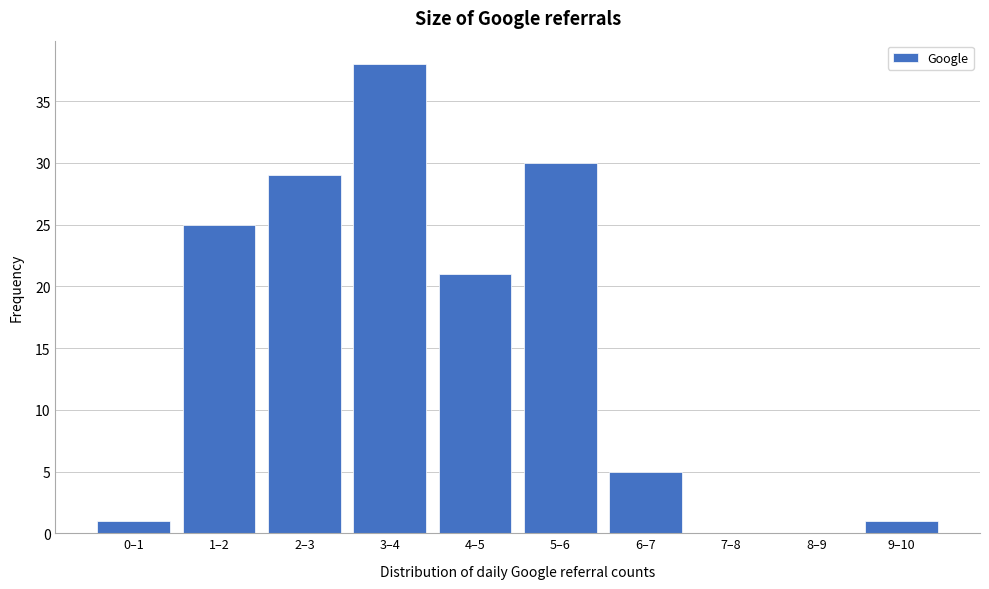

Reading left to right, what are all the values shown in this chart?

0–1=1	1–2=25	2–3=29	3–4=38	4–5=21	5–6=30	6–7=5	7–8=0	8–9=0	9–10=1